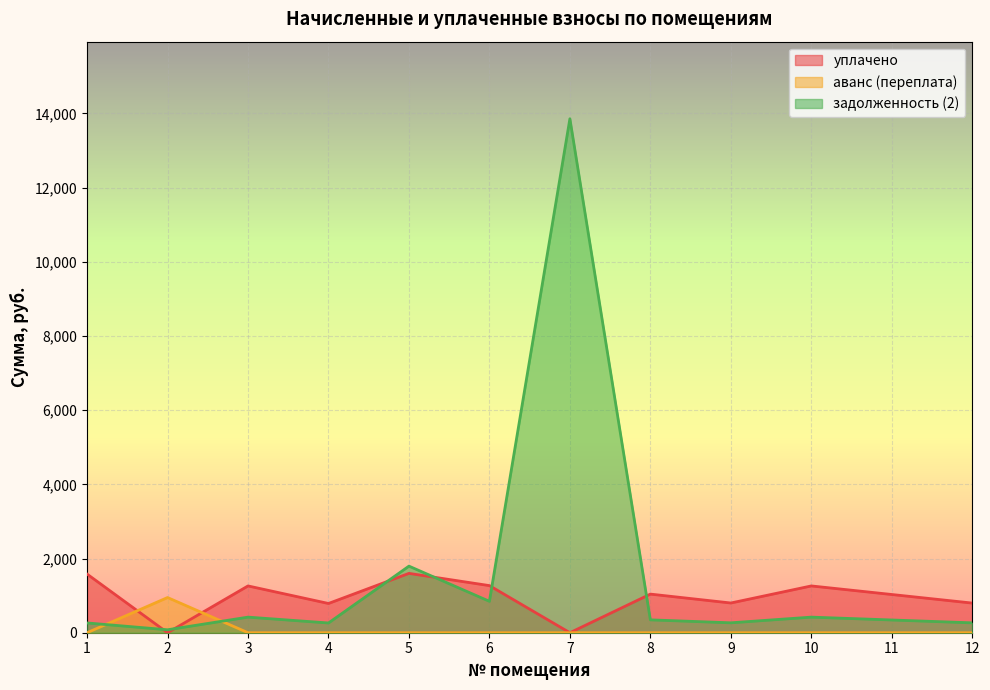

After their last crossing, which series has the higher values: аванс (переплата) or уплачено?

уплачено